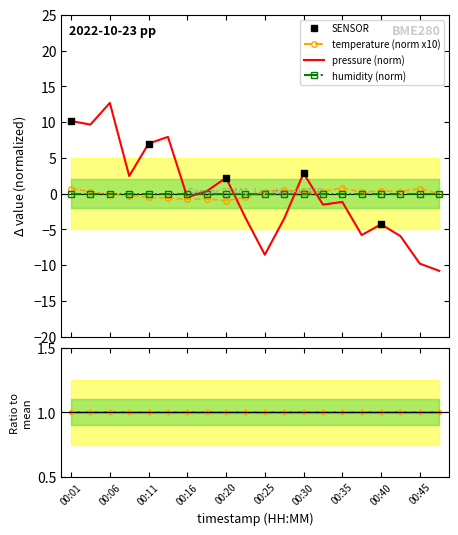

Which series has the largest Y range (max minus min)?

pressure